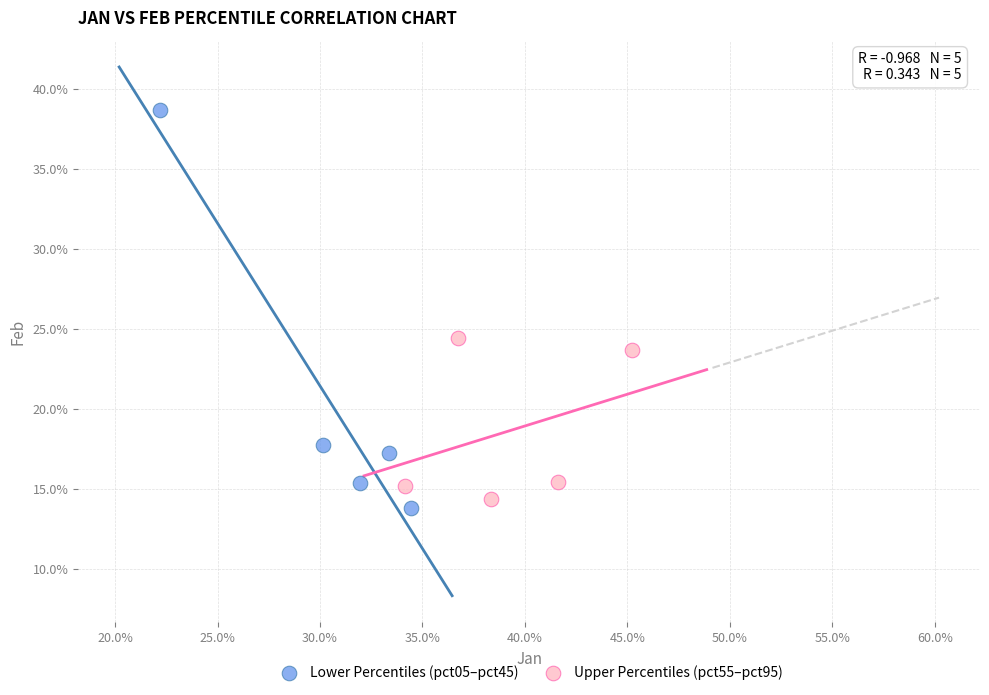

What are all the series names shown in the legend?

Lower Percentiles (pct05–pct45), Upper Percentiles (pct55–pct95)